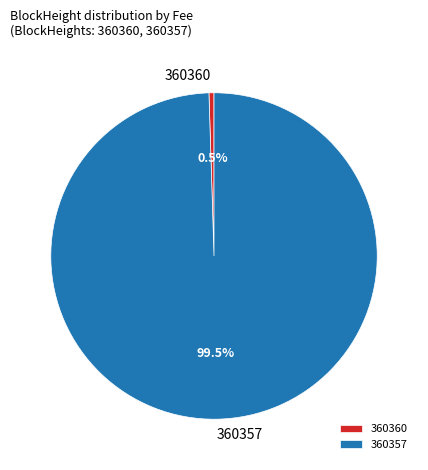

How many segments does this pie chart have?

2